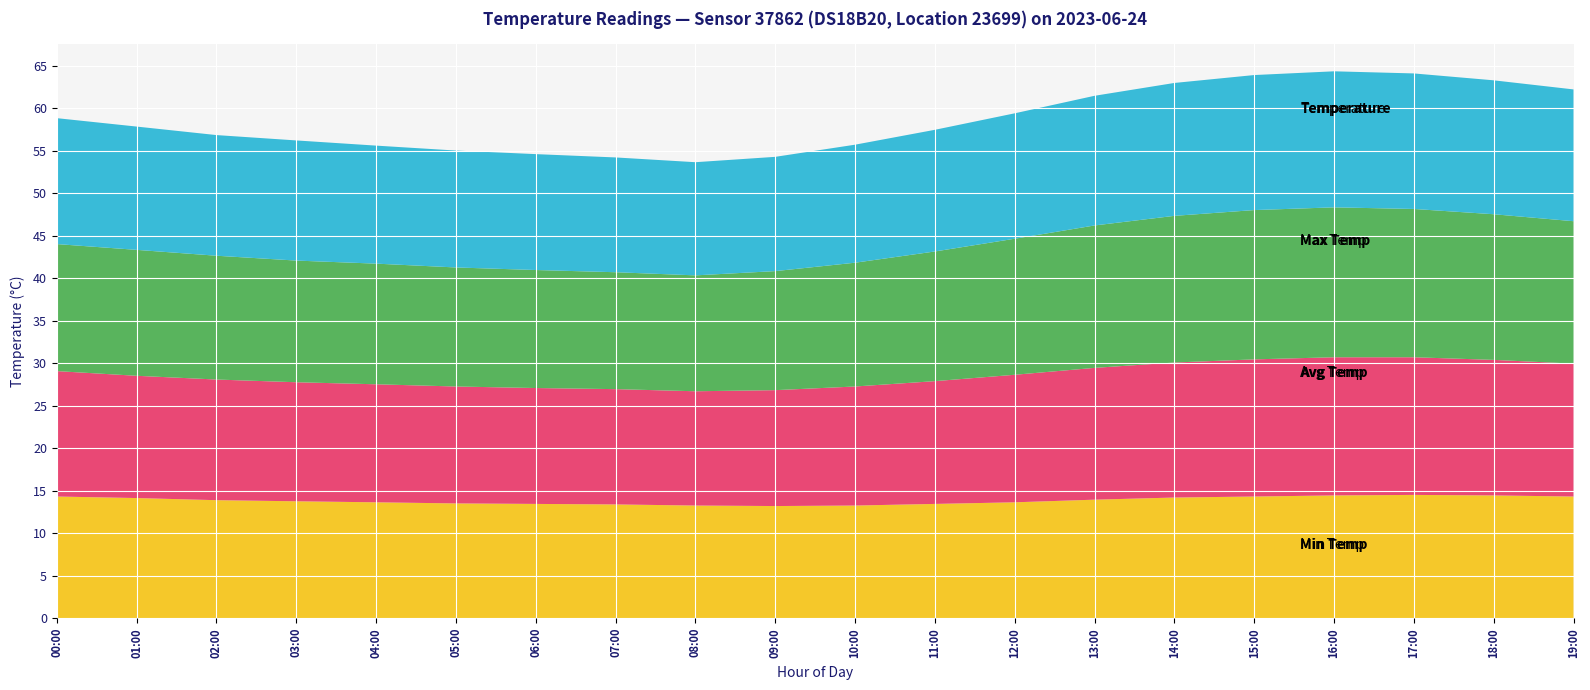

Reading right to left, transcribe all the data shown in this chart.

Min Temp: 19:00=14.3	18:00=14.4	17:00=14.5	16:00=14.4	15:00=14.3	14:00=14.2	13:00=13.9	12:00=13.6	11:00=13.4	10:00=13.2	09:00=13.2	08:00=13.2	07:00=13.4	06:00=13.4	05:00=13.5	04:00=13.6	03:00=13.8	02:00=13.9	01:00=14.1	00:00=14.3
Avg Temp: 19:00=15.6	18:00=15.9	17:00=16.2	16:00=16.2	15:00=16.1	14:00=15.9	13:00=15.5	12:00=15.0	11:00=14.4	10:00=14.0	09:00=13.6	08:00=13.4	07:00=13.6	06:00=13.6	05:00=13.8	04:00=13.9	03:00=14.0	02:00=14.2	01:00=14.4	00:00=14.8
Max Temp: 19:00=16.8	18:00=17.1	17:00=17.4	16:00=17.6	15:00=17.6	14:00=17.2	13:00=16.8	12:00=16.0	11:00=15.2	10:00=14.6	09:00=14.0	08:00=13.6	07:00=13.8	06:00=13.9	05:00=14.0	04:00=14.2	03:00=14.3	02:00=14.6	01:00=14.8	00:00=14.9
Temperature: 19:00=15.5	18:00=15.8	17:00=15.9	16:00=16.0	15:00=15.9	14:00=15.6	13:00=15.2	12:00=14.8	11:00=14.3	10:00=13.9	09:00=13.4	08:00=13.3	07:00=13.5	06:00=13.6	05:00=13.8	04:00=13.9	03:00=14.1	02:00=14.2	01:00=14.5	00:00=14.8